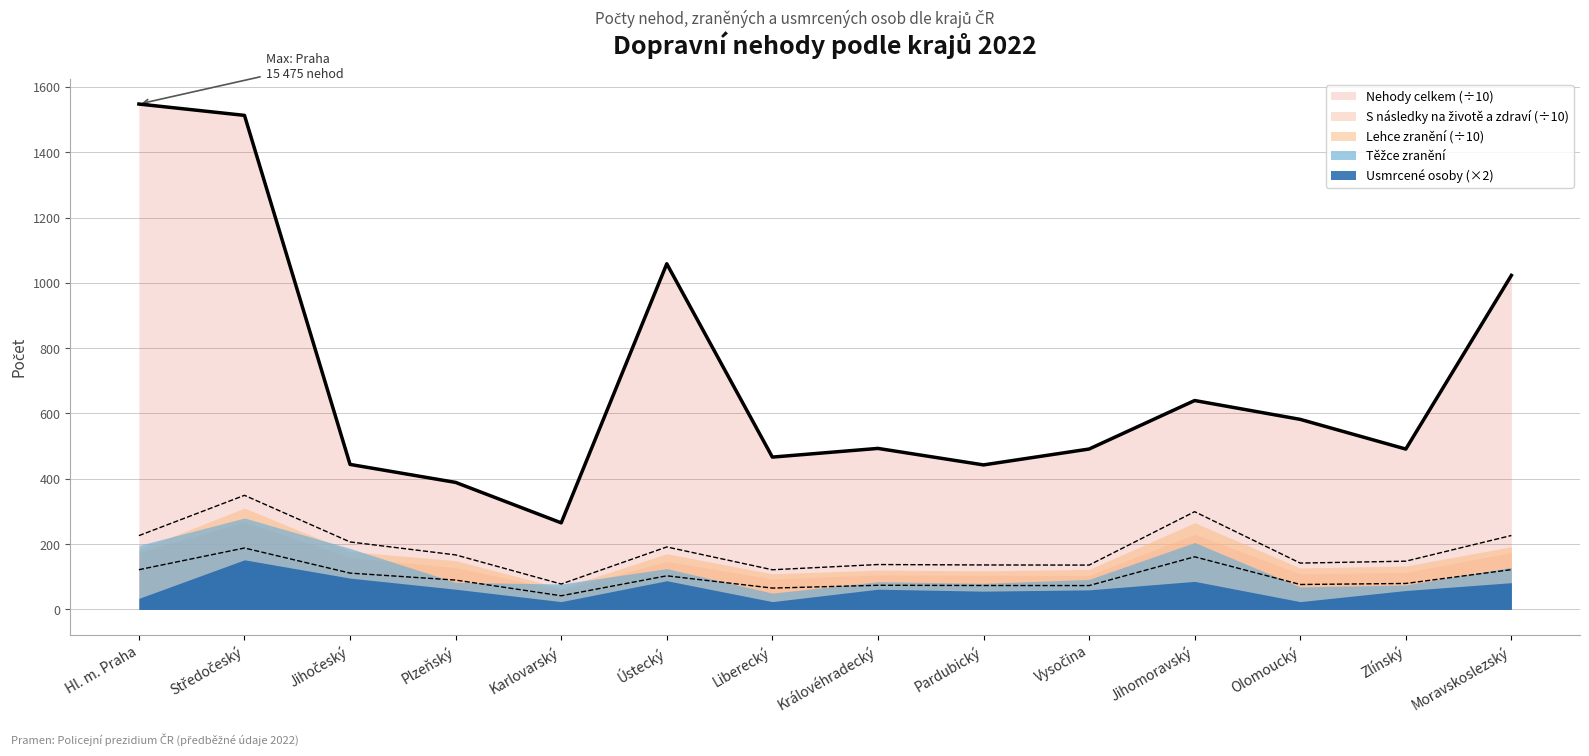

Between Liberecký and Olomoucký, which is larger?

Olomoucký